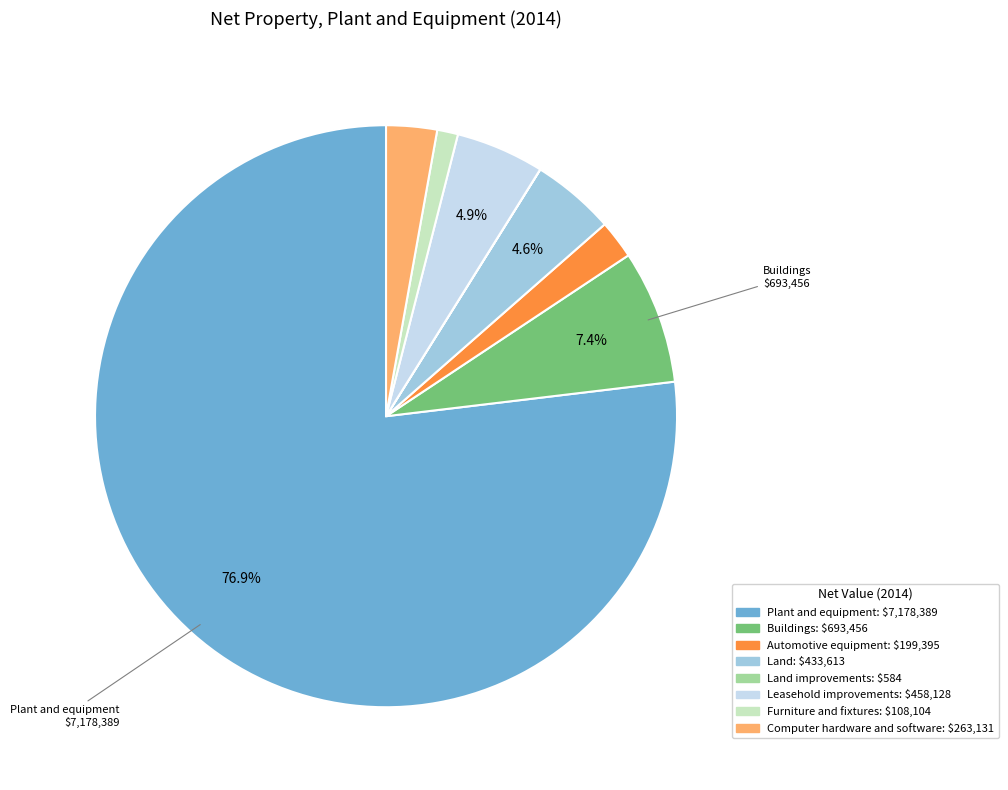

What is the largest slice in the pie chart?

Plant and equipment: $7,178,389